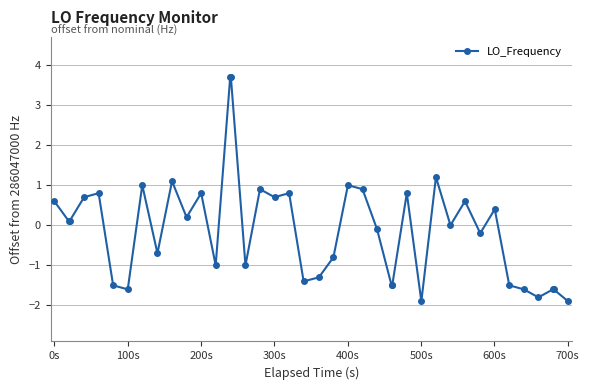

What is the value of the 16th point from the left?

-1.0